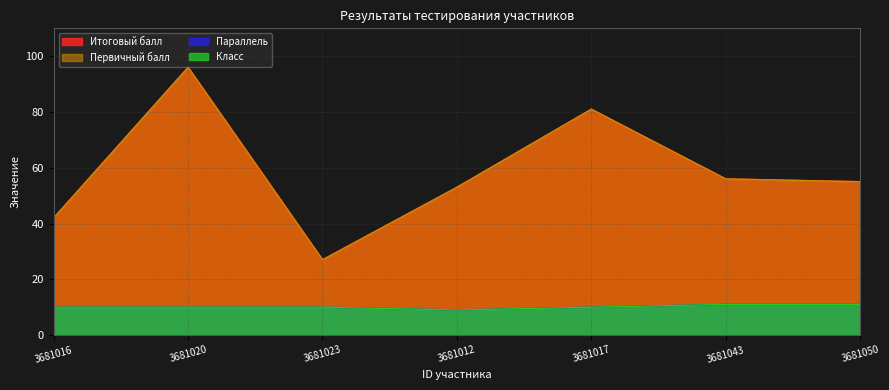

Which category has the highest value in the Параллель series?

3681043